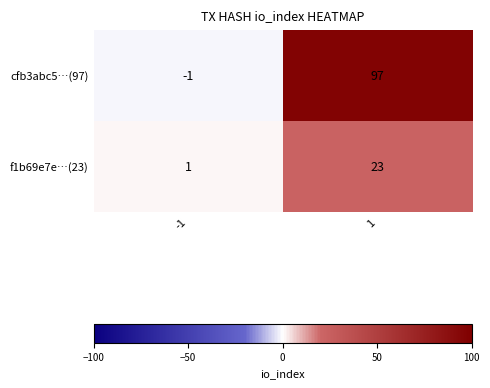

Count the number of data series in this chart.

2